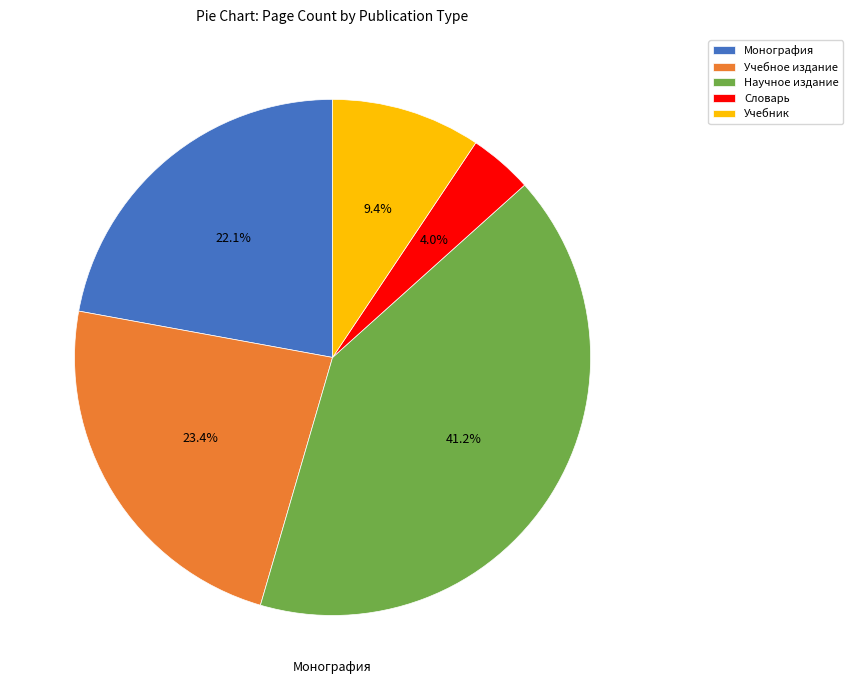

How many segments does this pie chart have?

5